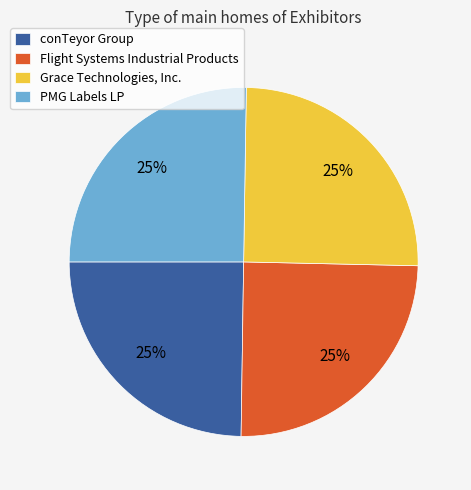

Is there any slice that represents more than half of the pie?

No